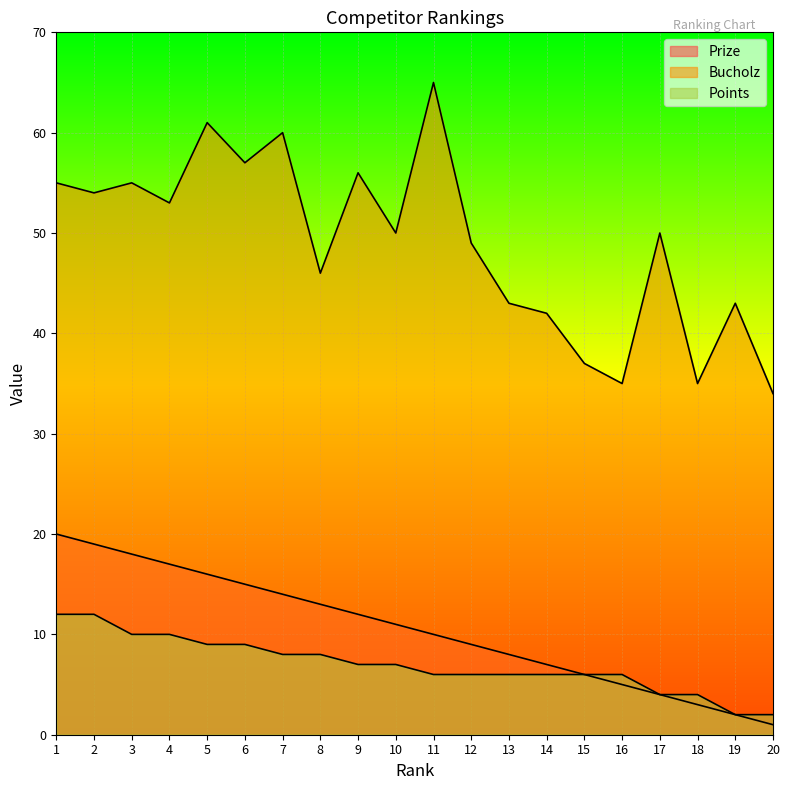

Rank the series at 19 from lowest to highest value.

Prize, Points, Bucholz